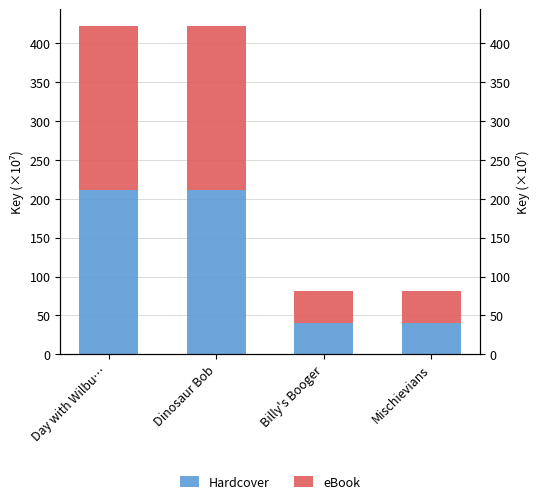

What is the value of the eBook bar at the 4th from the left?

40.6